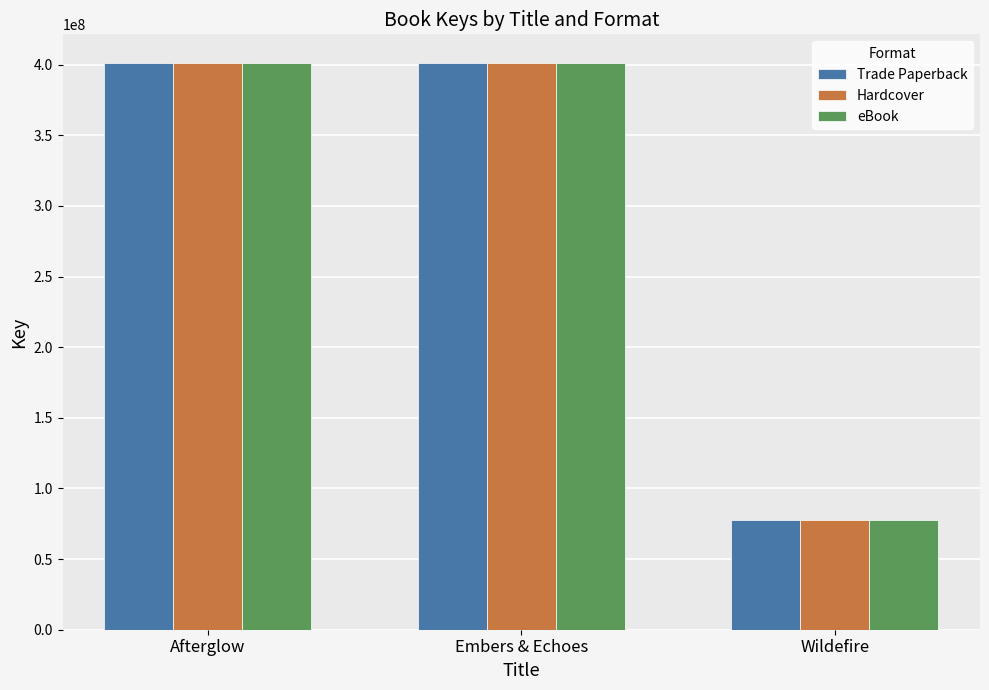

What is the label of the 3rd bar from the left?

Wildefire